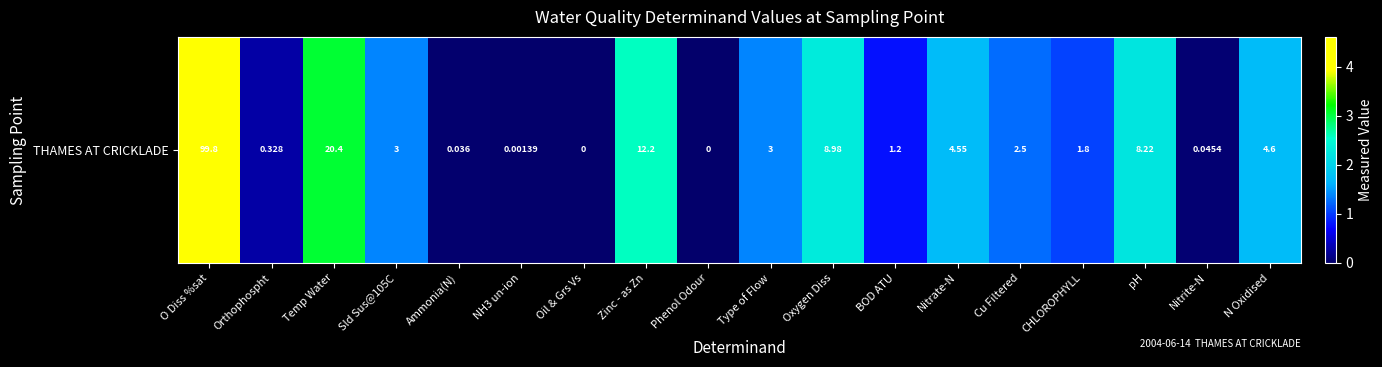

Rank the categories by value from lowest to highest.

Oil & Grs Vs, Phenol Odour, NH3 un-ion, Ammonia(N), Nitrite-N, Orthophospht, BOD ATU, CHLOROPHYLL, Cu Filtered, Sld Sus@105C, Type of Flow, Nitrate-N, N Oxidised, pH, Oxygen Diss, Zinc - as Zn, Temp Water, O Diss %sat